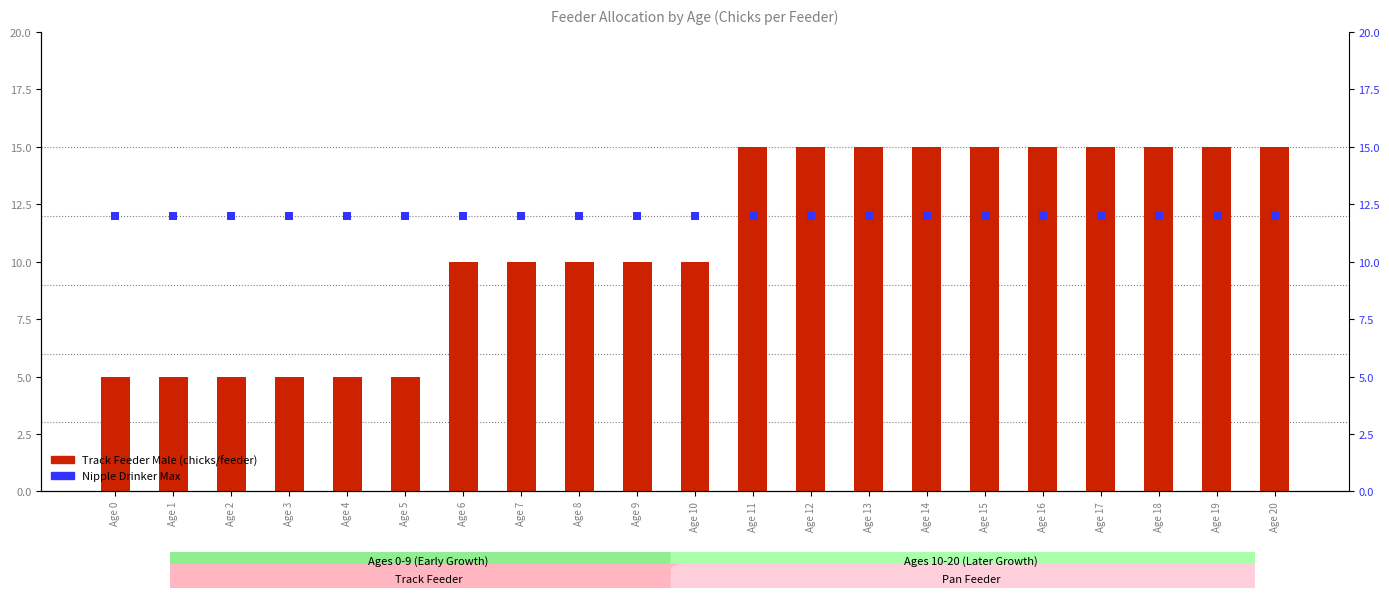

Which series has the largest total across all categories?

Nipple Drinker Max